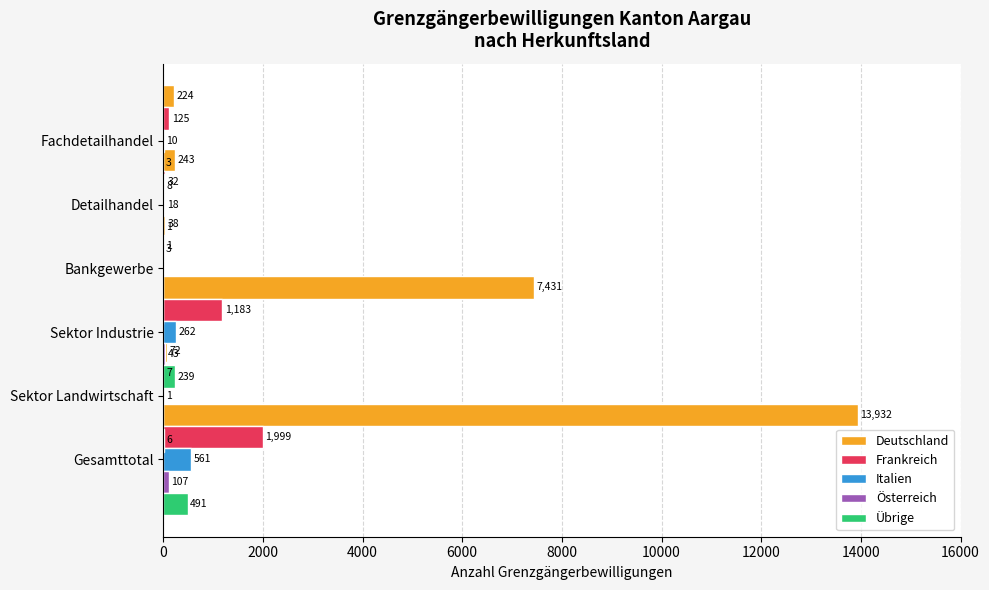

How many data points in Deutschland are above 243?

2